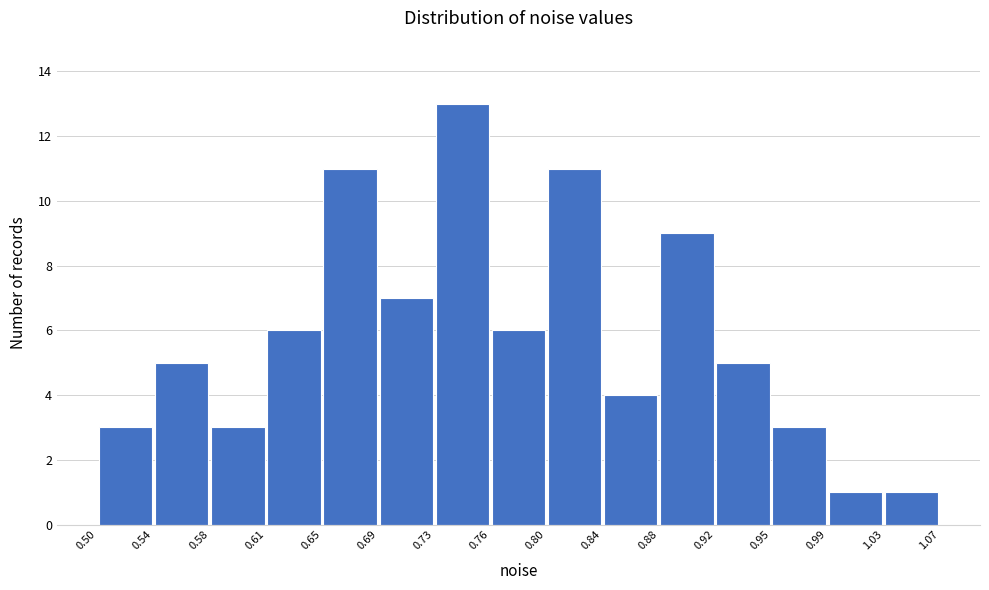

Reading left to right, transcribe this chart: for each bar, give the range it covers on the x-axis and its height. The values are not printed on the chart, so give them approximately, as read against the axis.

0.50 to 0.54: 3
0.54 to 0.58: 5
0.58 to 0.61: 3
0.61 to 0.65: 6
0.65 to 0.69: 11
0.69 to 0.73: 7
0.73 to 0.76: 13
0.76 to 0.80: 6
0.80 to 0.84: 11
0.84 to 0.88: 4
0.88 to 0.92: 9
0.92 to 0.95: 5
0.95 to 0.99: 3
0.99 to 1.03: 1
1.03 to 1.07: 1